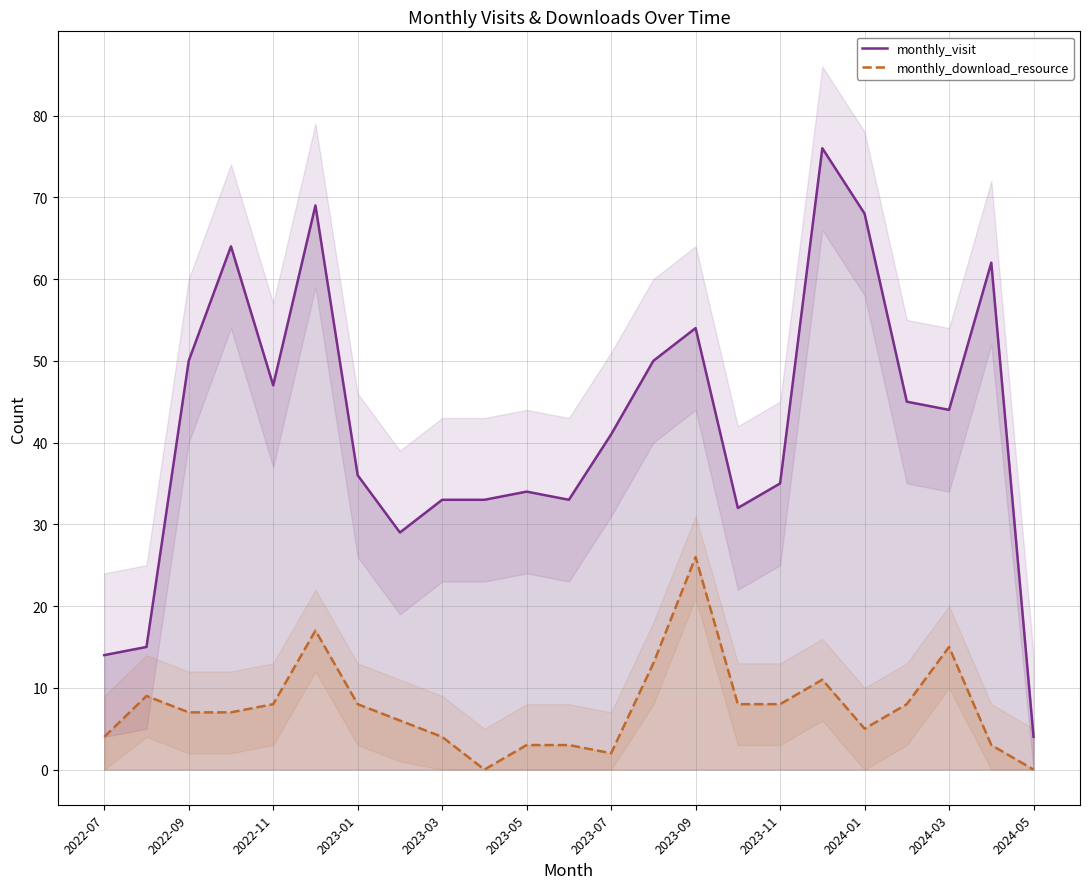

At which label is monthly_visit closest to 40?

2023-07